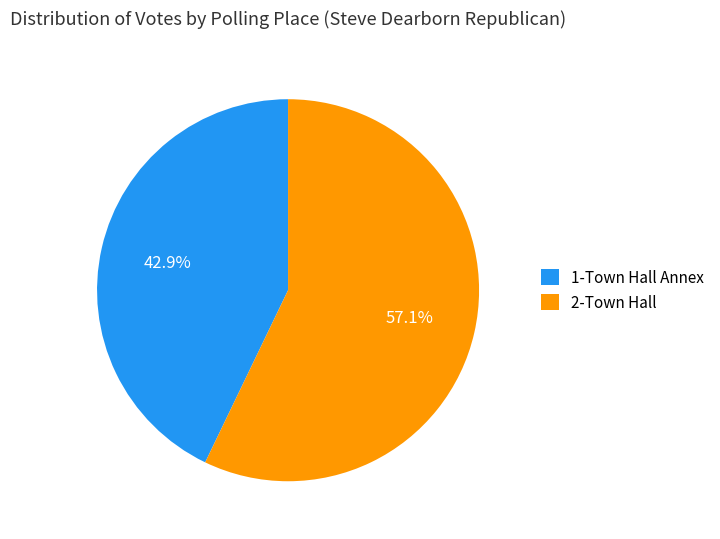

What is the majority slice?

2-Town Hall